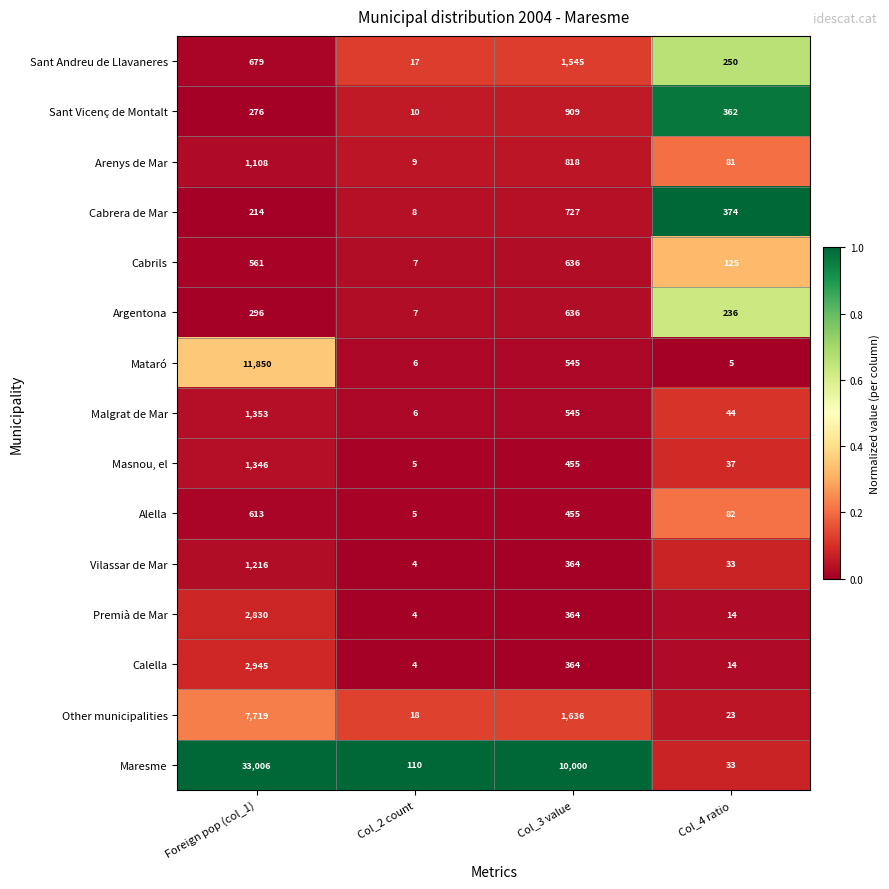

List the labels in order of Cabrera de Mar value, smallest first.

Col_2 count, Foreign pop (col_1), Col_4 ratio, Col_3 value